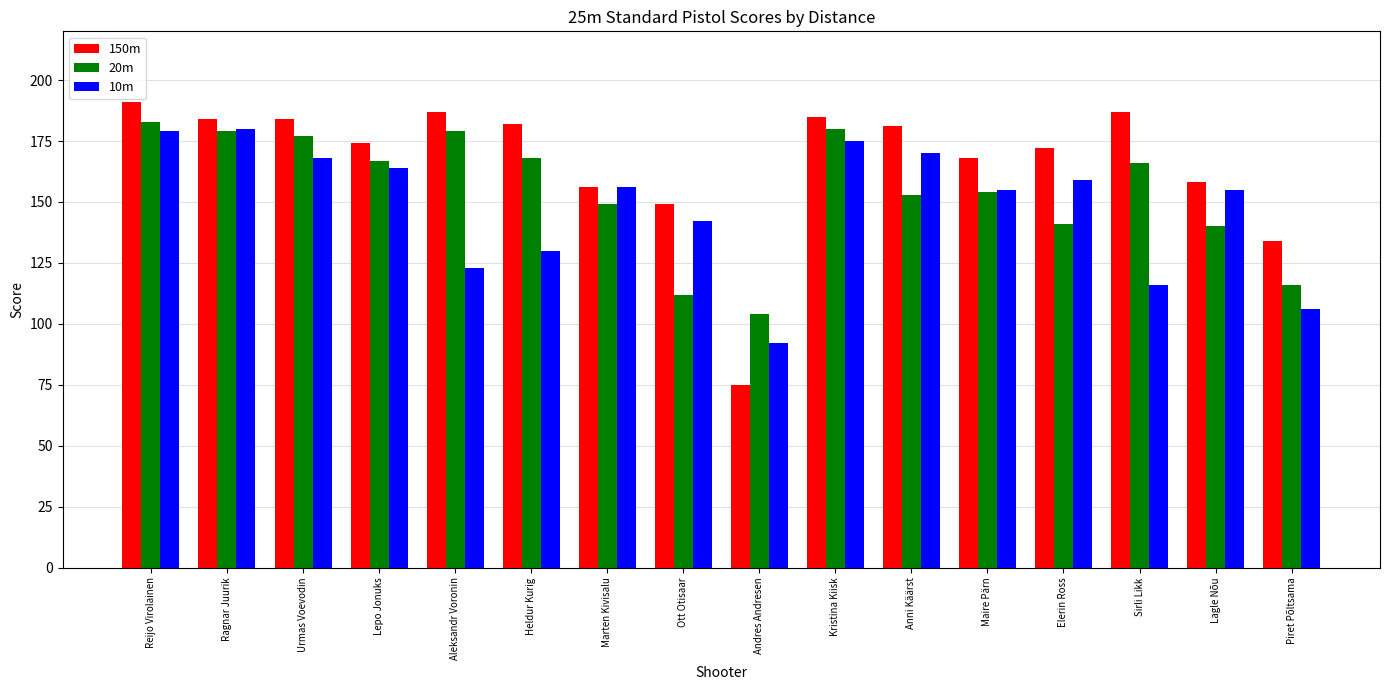

Is the value of 10m at Reijo Virolainen greater than the value of 150m at Piret Põltsama?

Yes